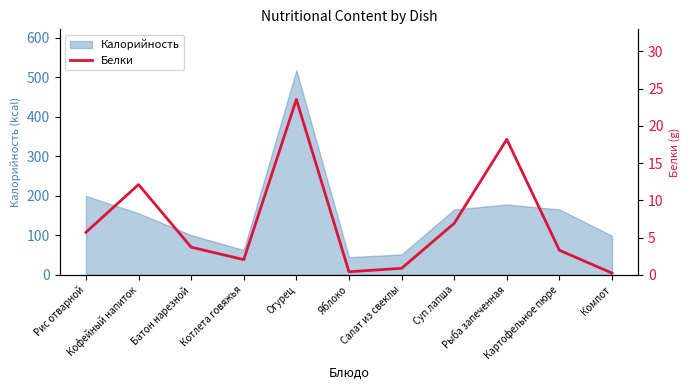

What is the highest value of the Калорийность series?

518.2